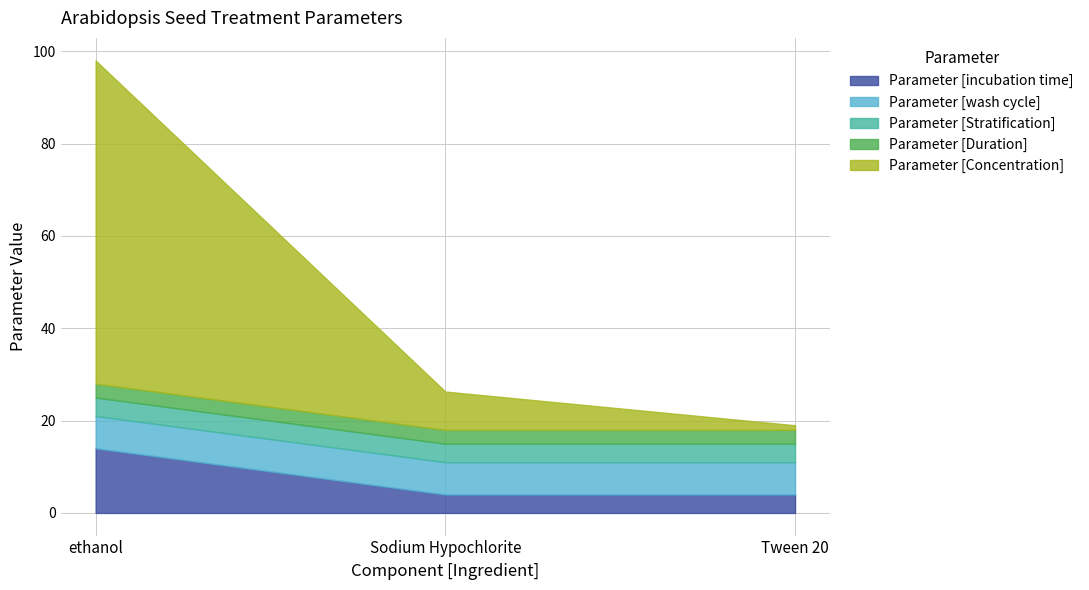

Is the value of Parameter [Duration] at Sodium Hypochlorite greater than the value of Parameter [Stratification] at Tween 20?

No